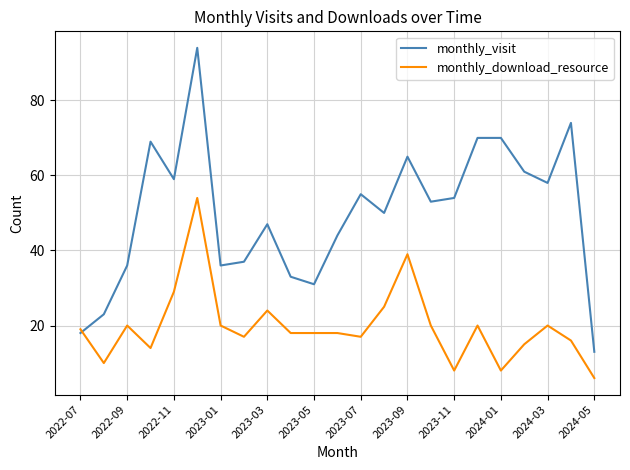

At how many categories does at least one series exceed 14?

22